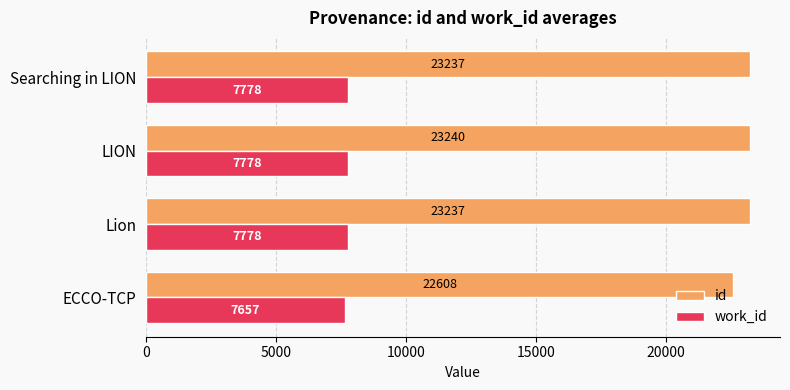

Which category has the lowest value across all series?

ECCO-TCP